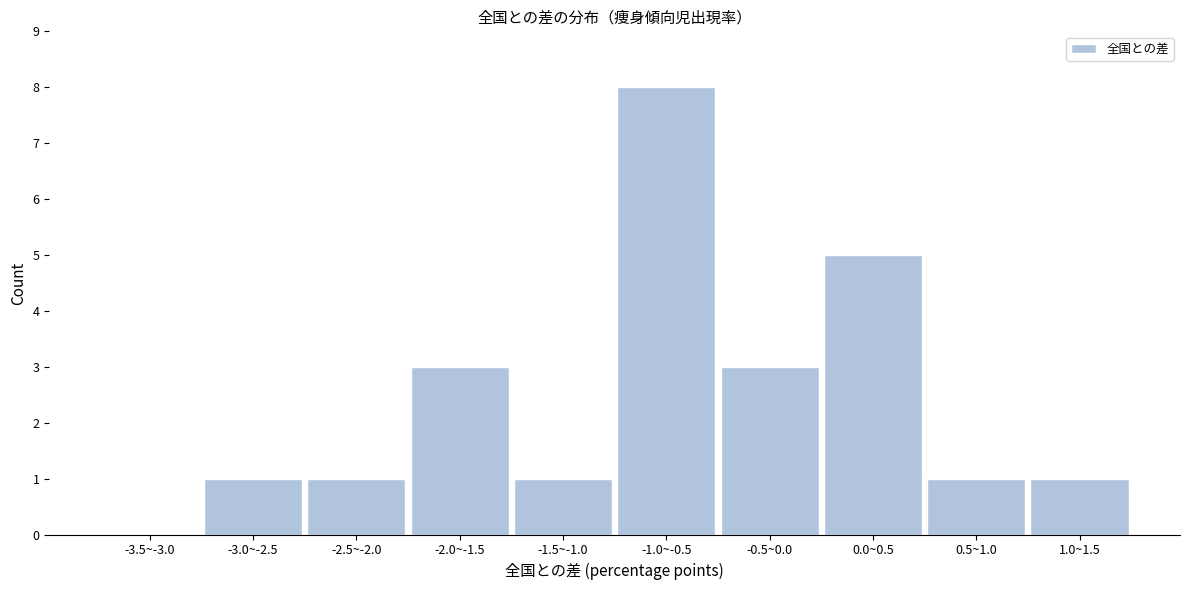

Reading right to left, what are all the values shown in this chart?

1.0~1.5=1	0.5~1.0=1	0.0~0.5=5	-0.5~0.0=3	-1.0~-0.5=8	-1.5~-1.0=1	-2.0~-1.5=3	-2.5~-2.0=1	-3.0~-2.5=1	-3.5~-3.0=0